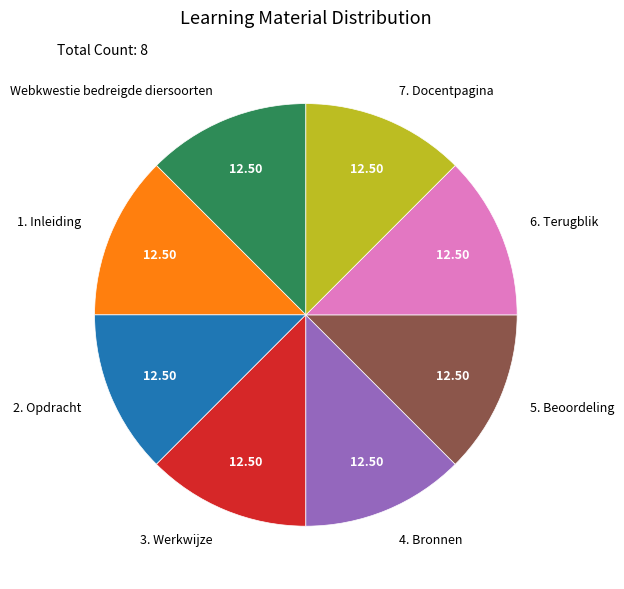

Does 1. Inleiding account for over 50% of the chart?

No